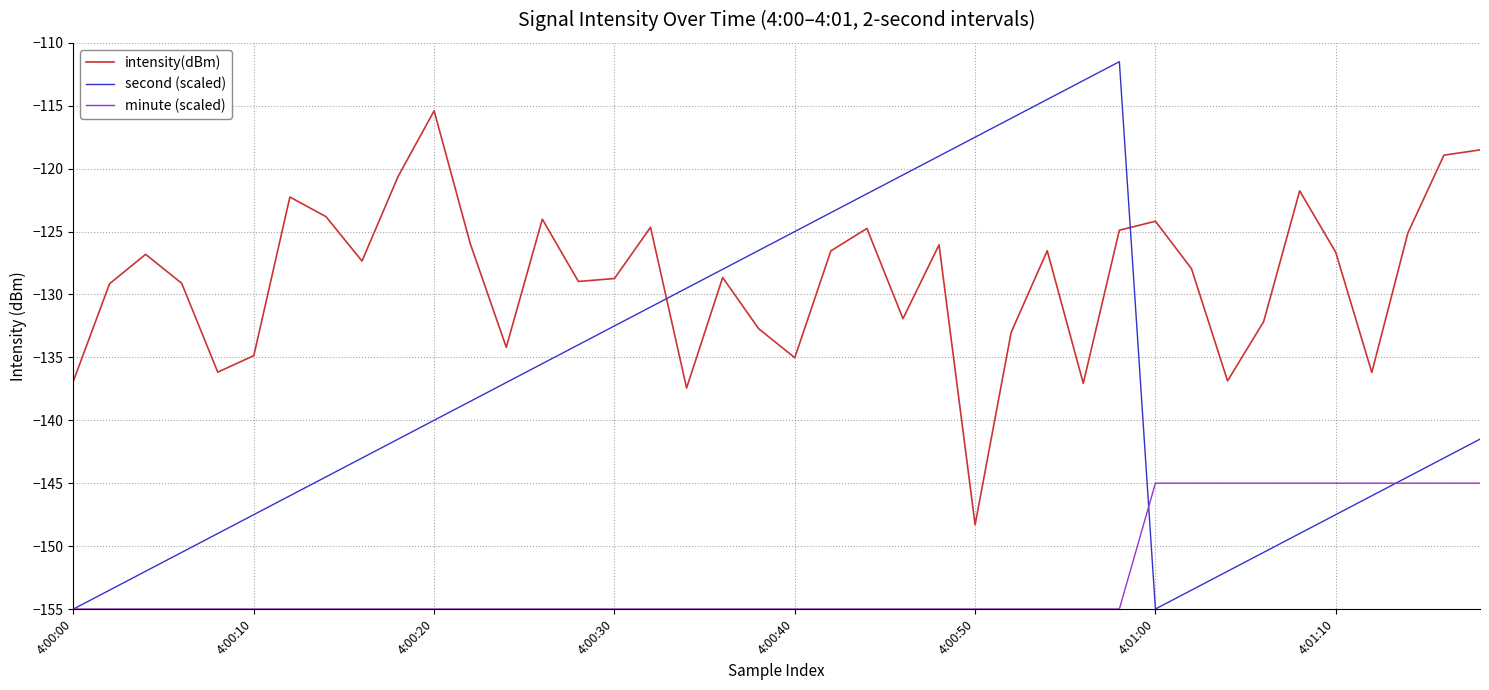

Which series has the largest range (max minus min)?

second (scaled)